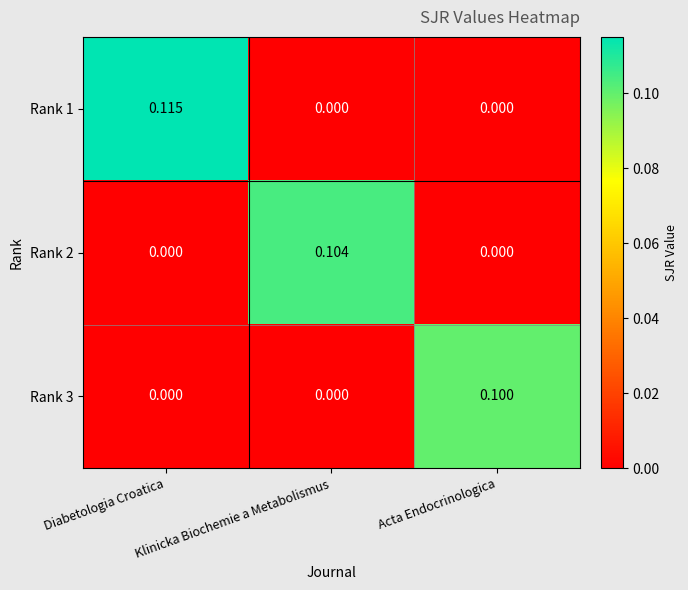

Which label corresponds to the largest value in the chart?

Diabetologia Croatica